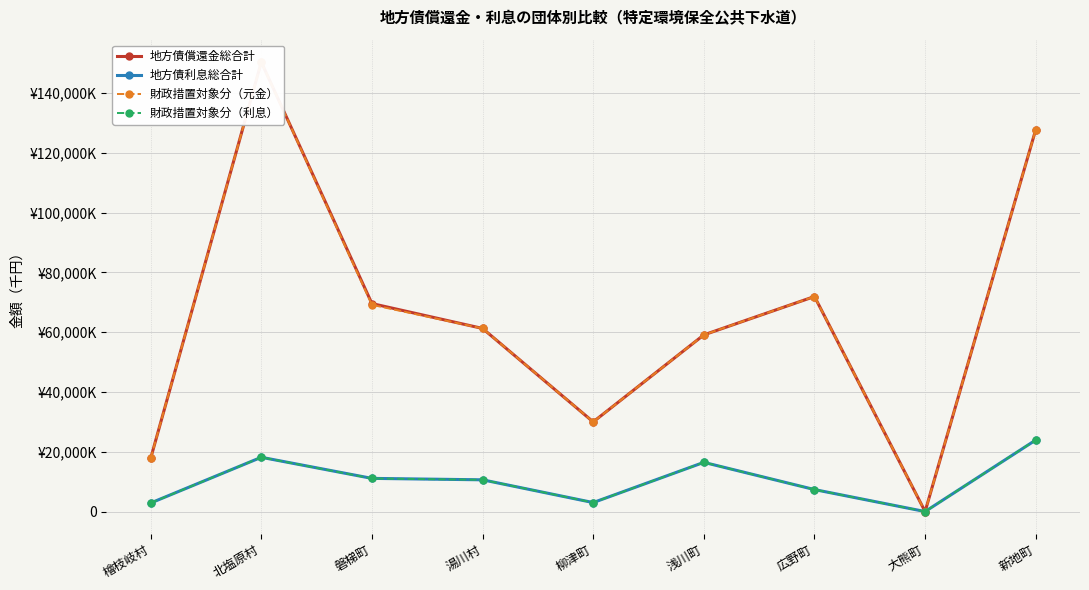

Does the chart display data point markers on the line(s)?

Yes